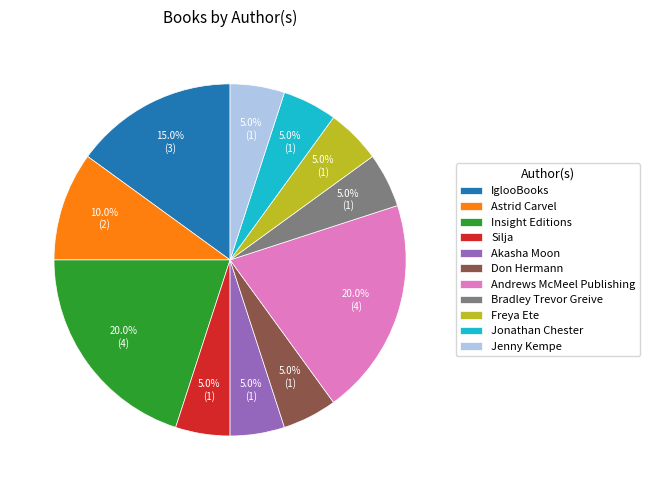

True or false: IglooBooks accounts for 24% of the total.

False